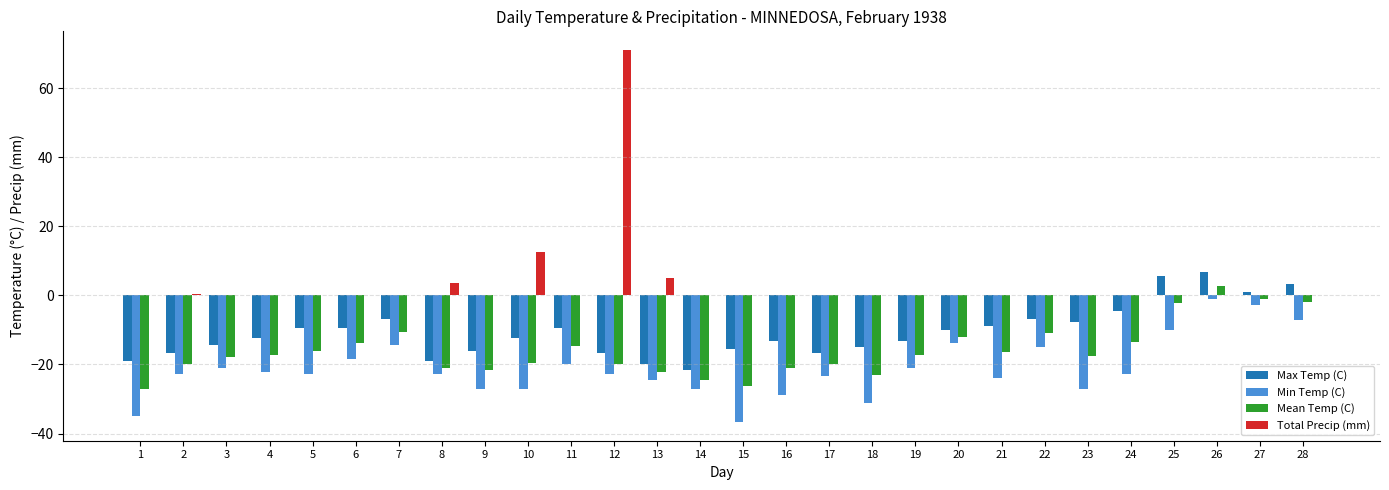

The value of Min Temp (C) at 21 is -23.9. True or false?

True